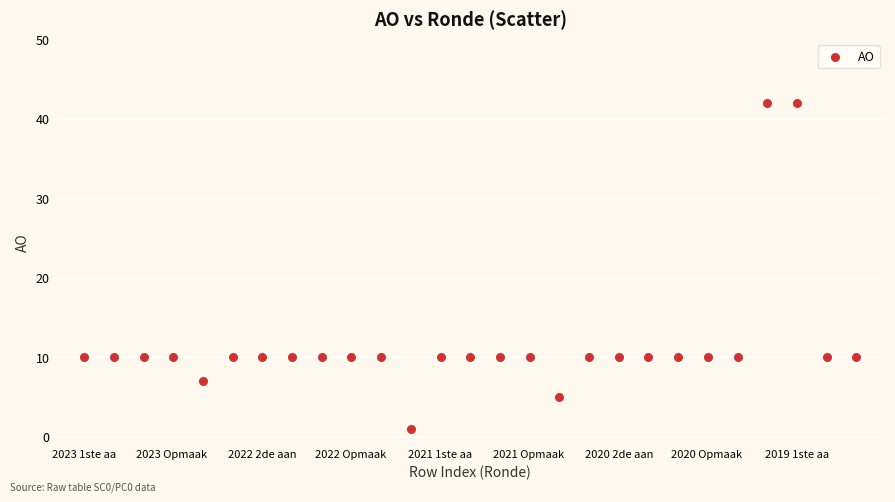

What is the range of Y values (max minus min)?

41